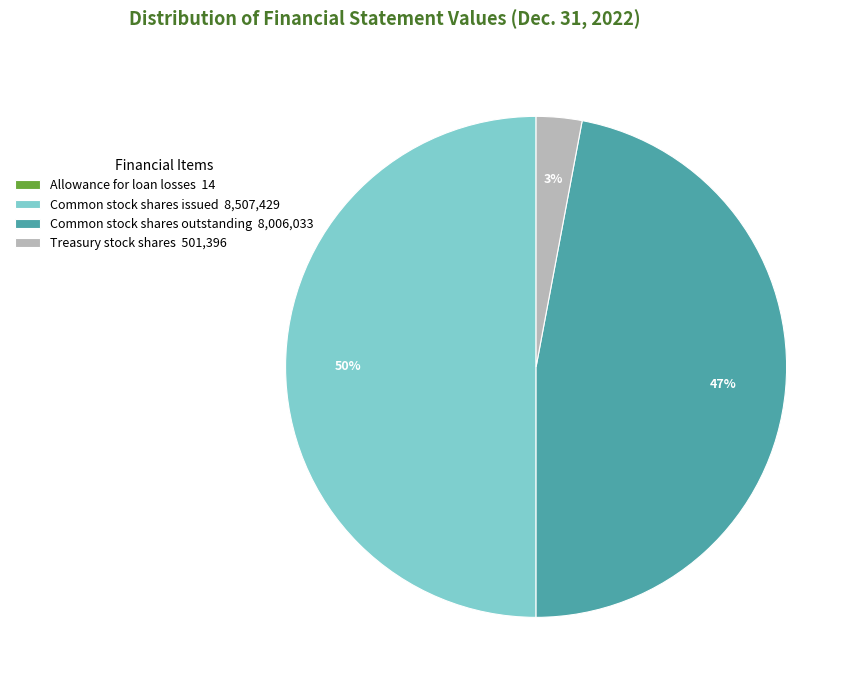

Is Common stock shares outstanding 8,006,033 the majority of the pie?

No